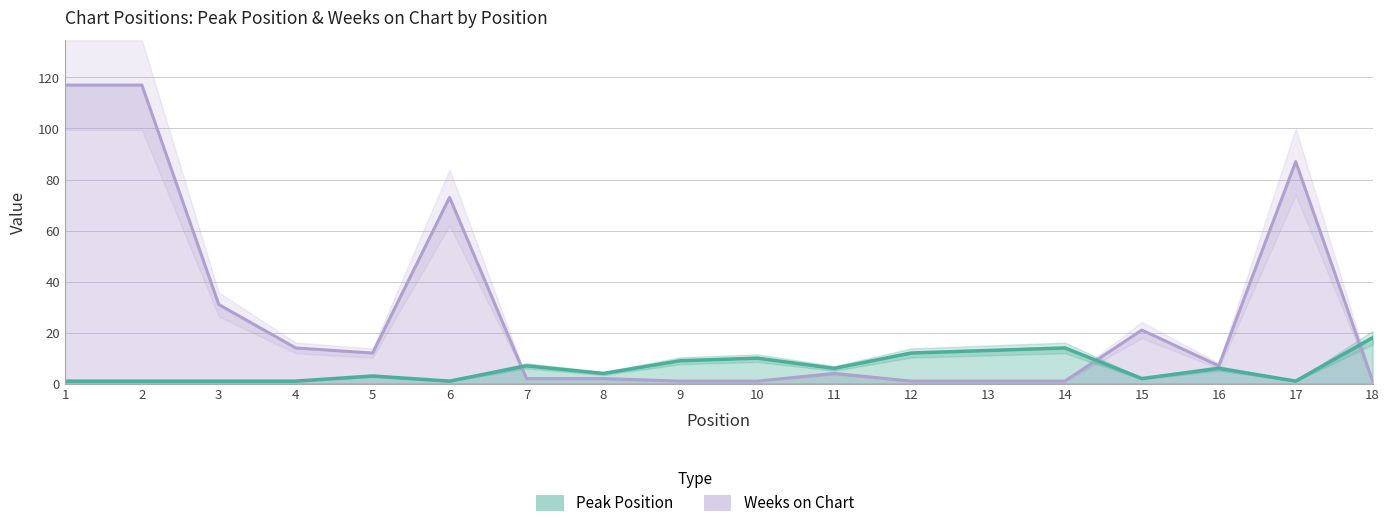

What is the value of the Weeks on Chart point at the 14th from the left?

1